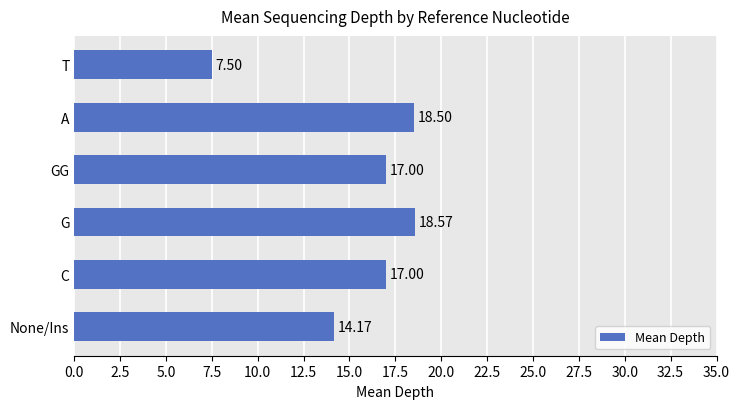

Does the chart contain any negative values?

No